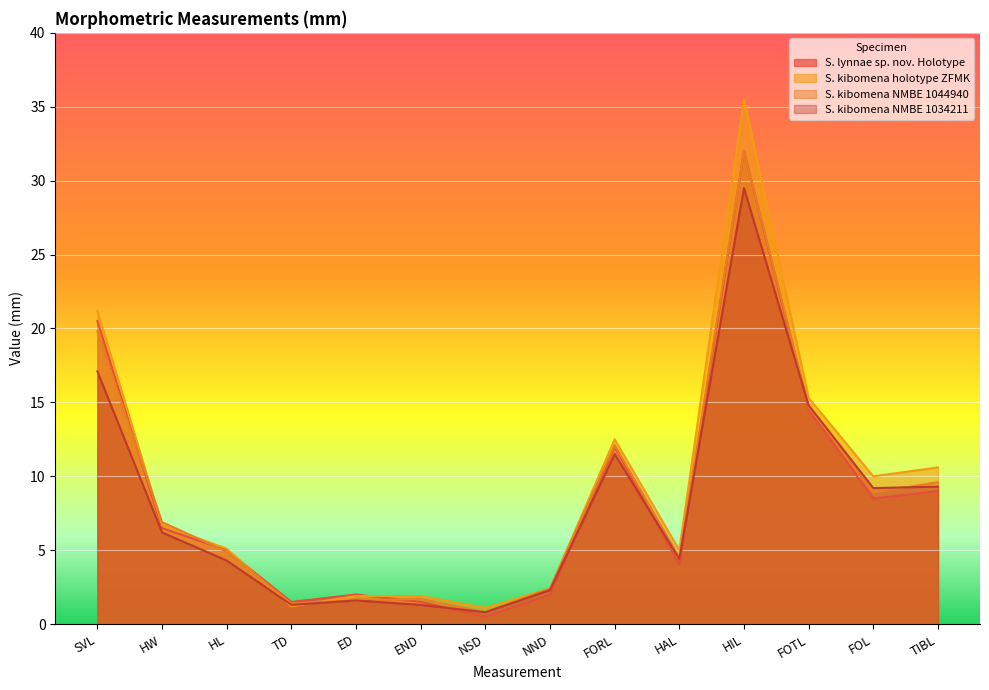

What is the spread (max minus min) of values at HW?

0.7